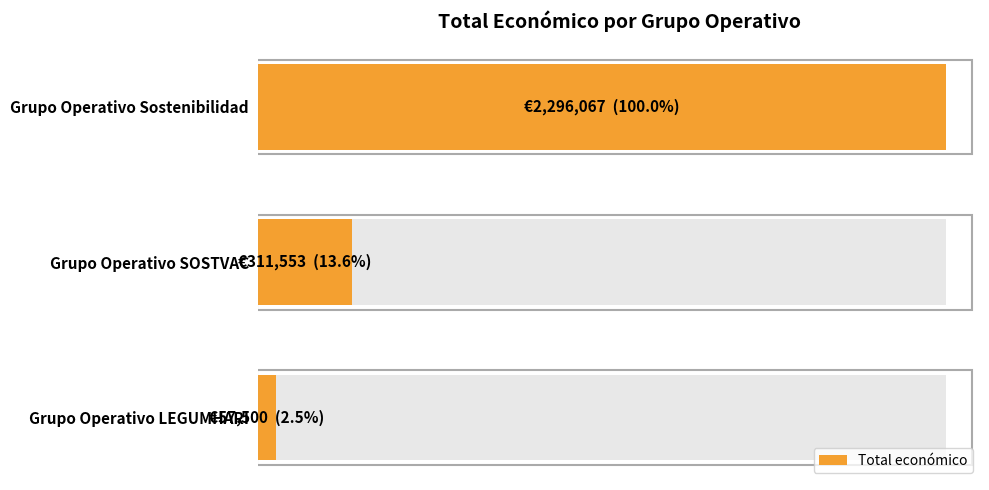

Count the number of categories in the chart.

3